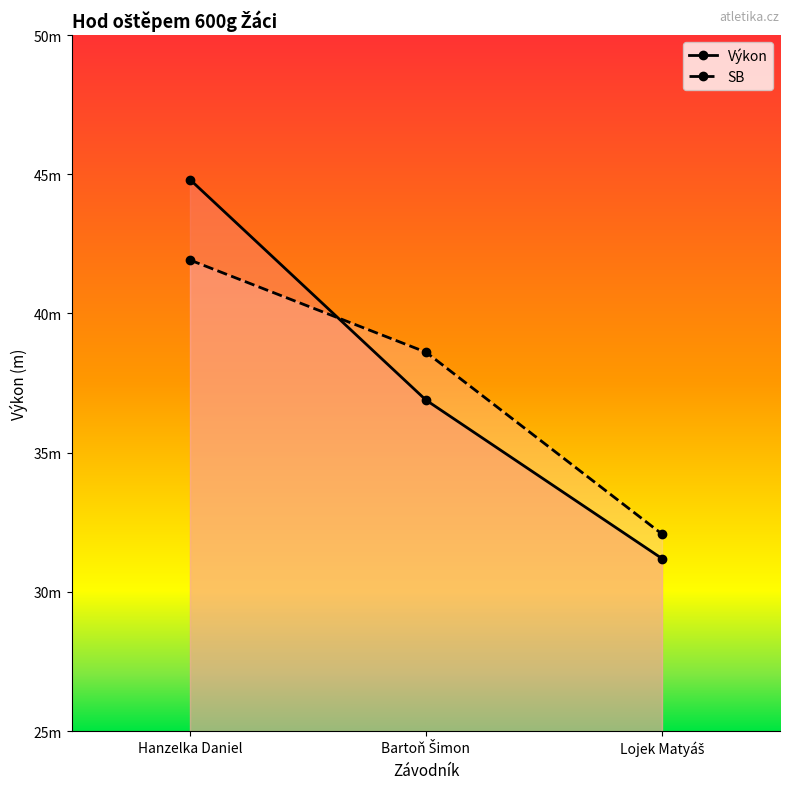

What is the average value of the Výkon series?

37.6